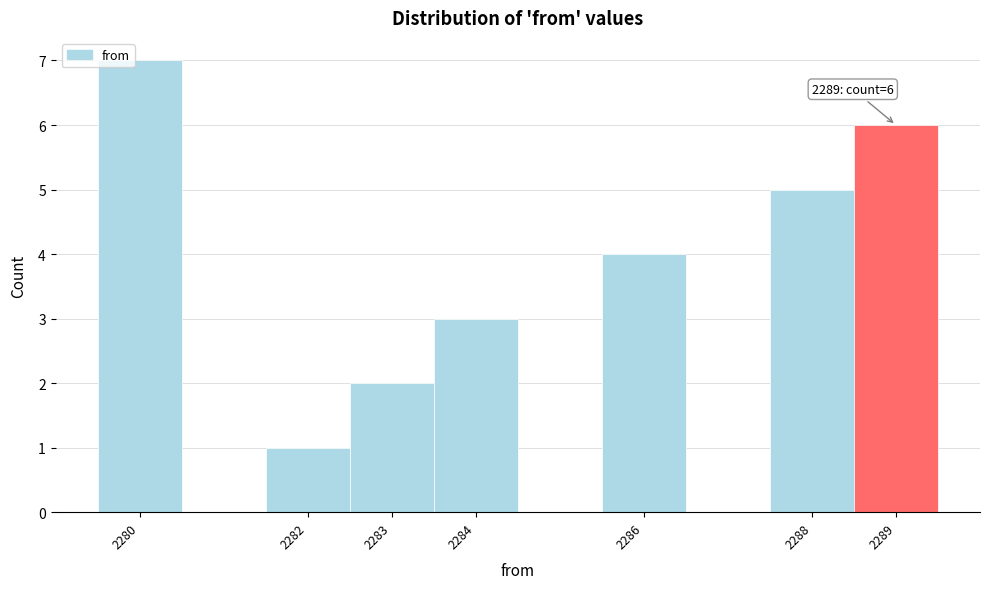

Which range on the x-axis has the tallest bar?

2279.5 to 2280.5